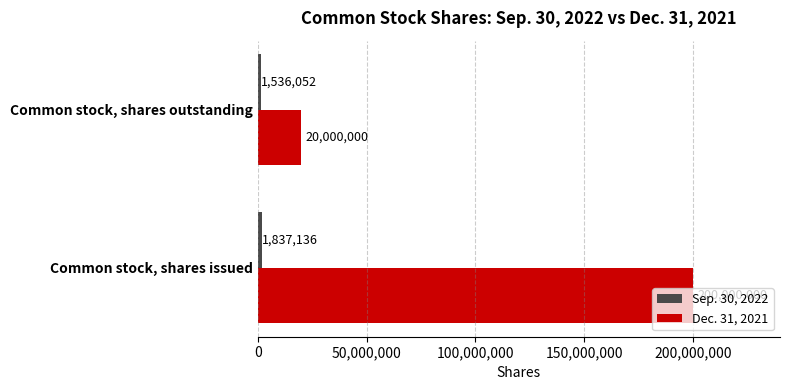

How many series are shown in this chart?

2